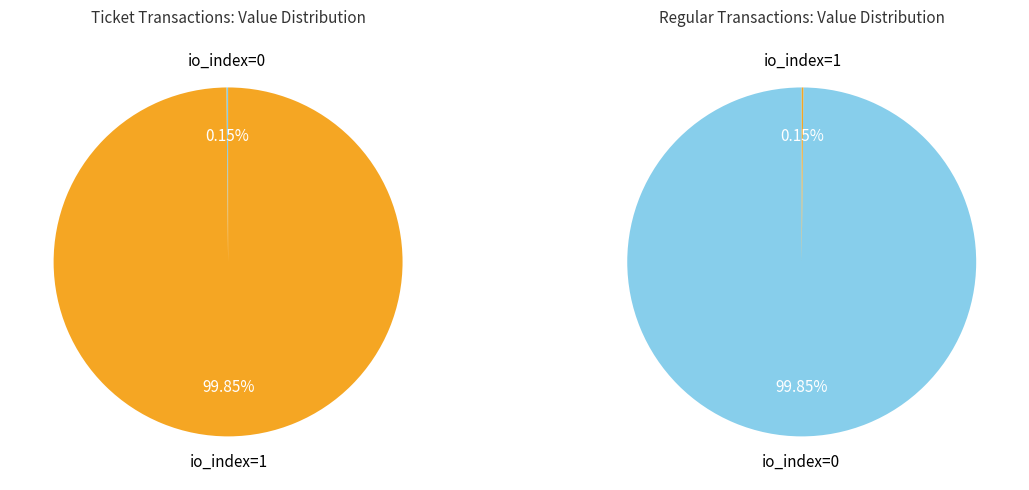

Rank the series at io_index=1 from lowest to highest value.

Regular, Ticket